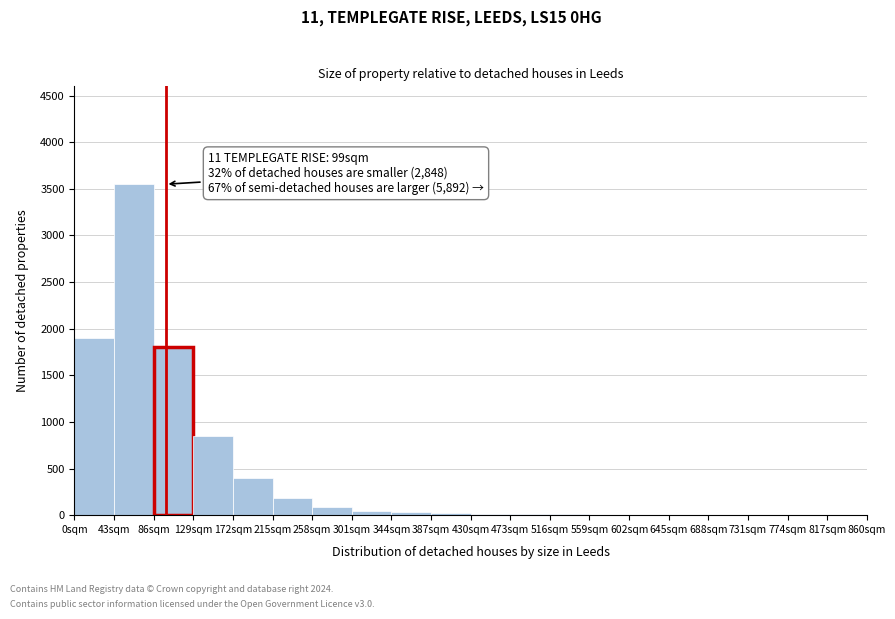

Which range on the x-axis has the tallest bar?

43 to 86